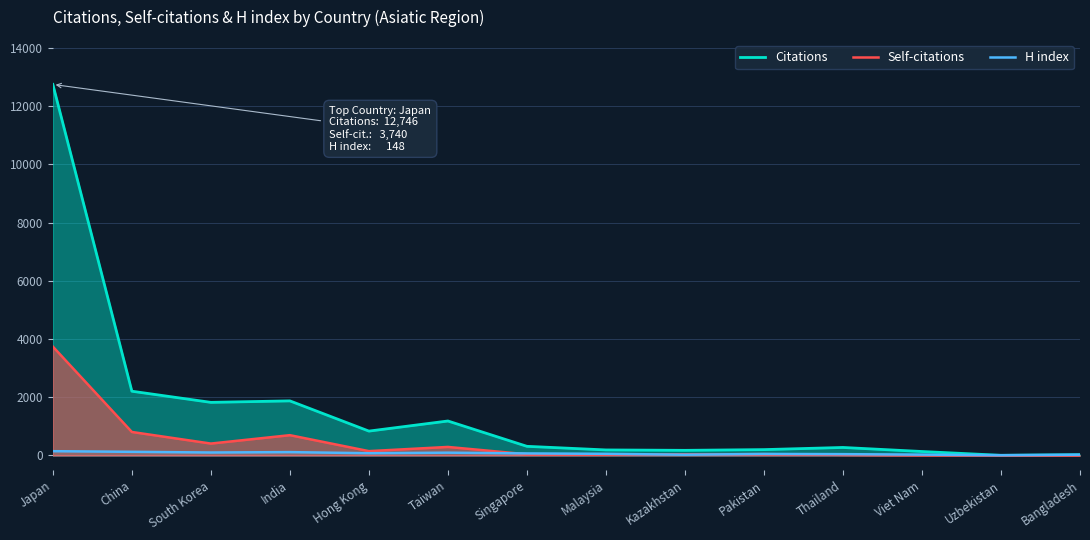

How many interior local valleys does the Citations series have?

4